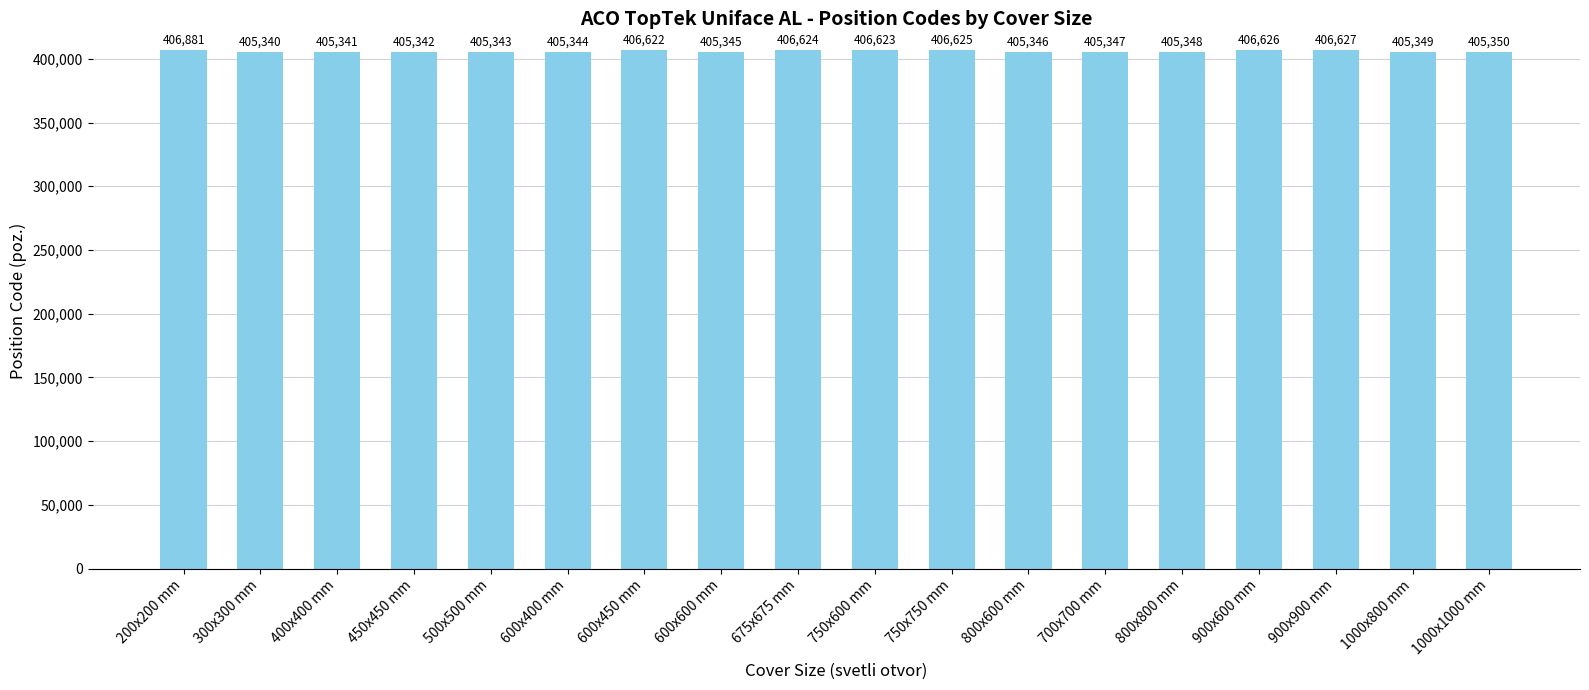

How many data points are less than 405349?

9